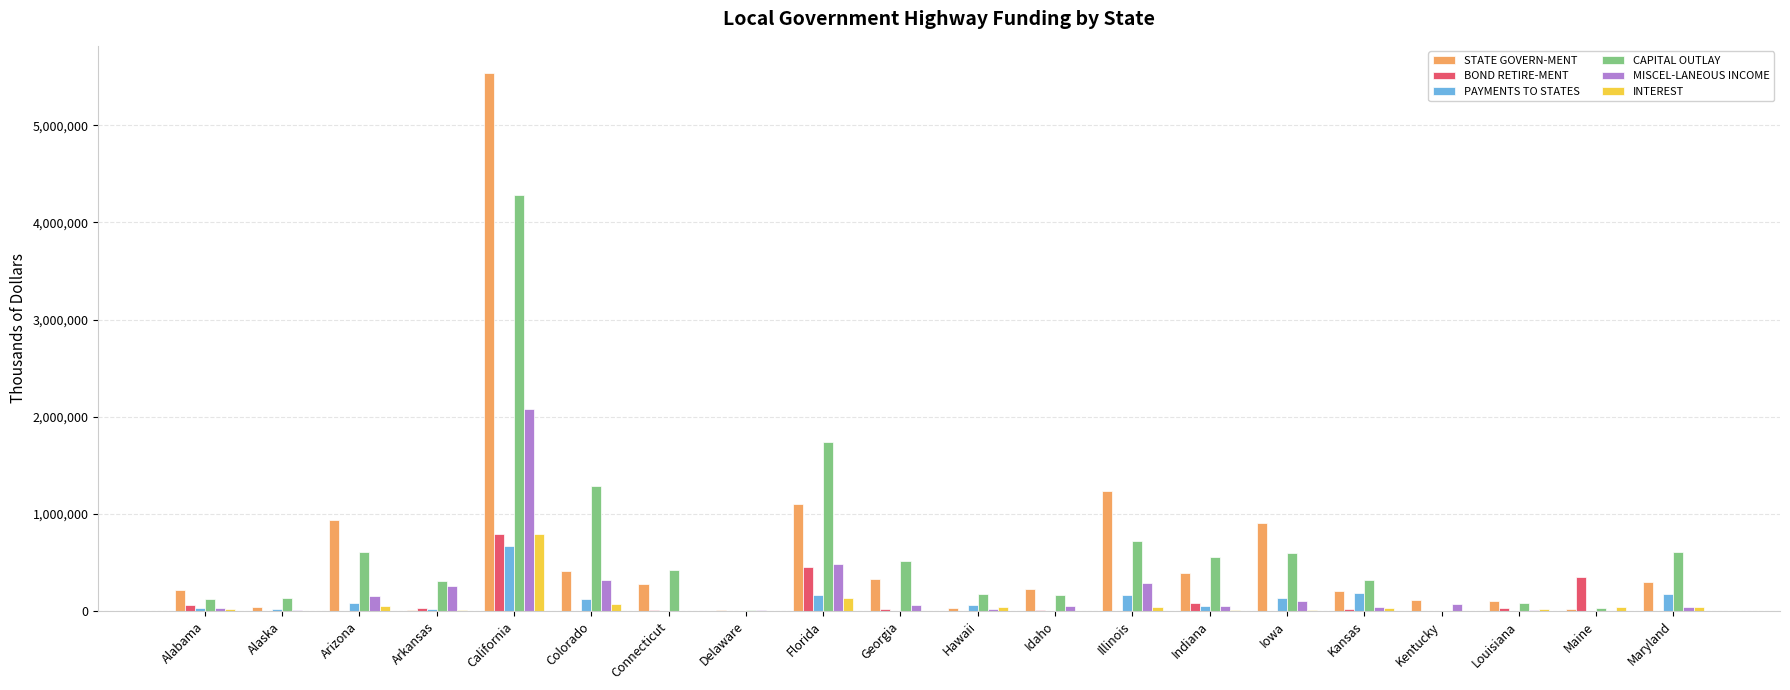

What is the difference between the MISCEL-LANEOUS INCOME values at Idaho and Colorado?

271004